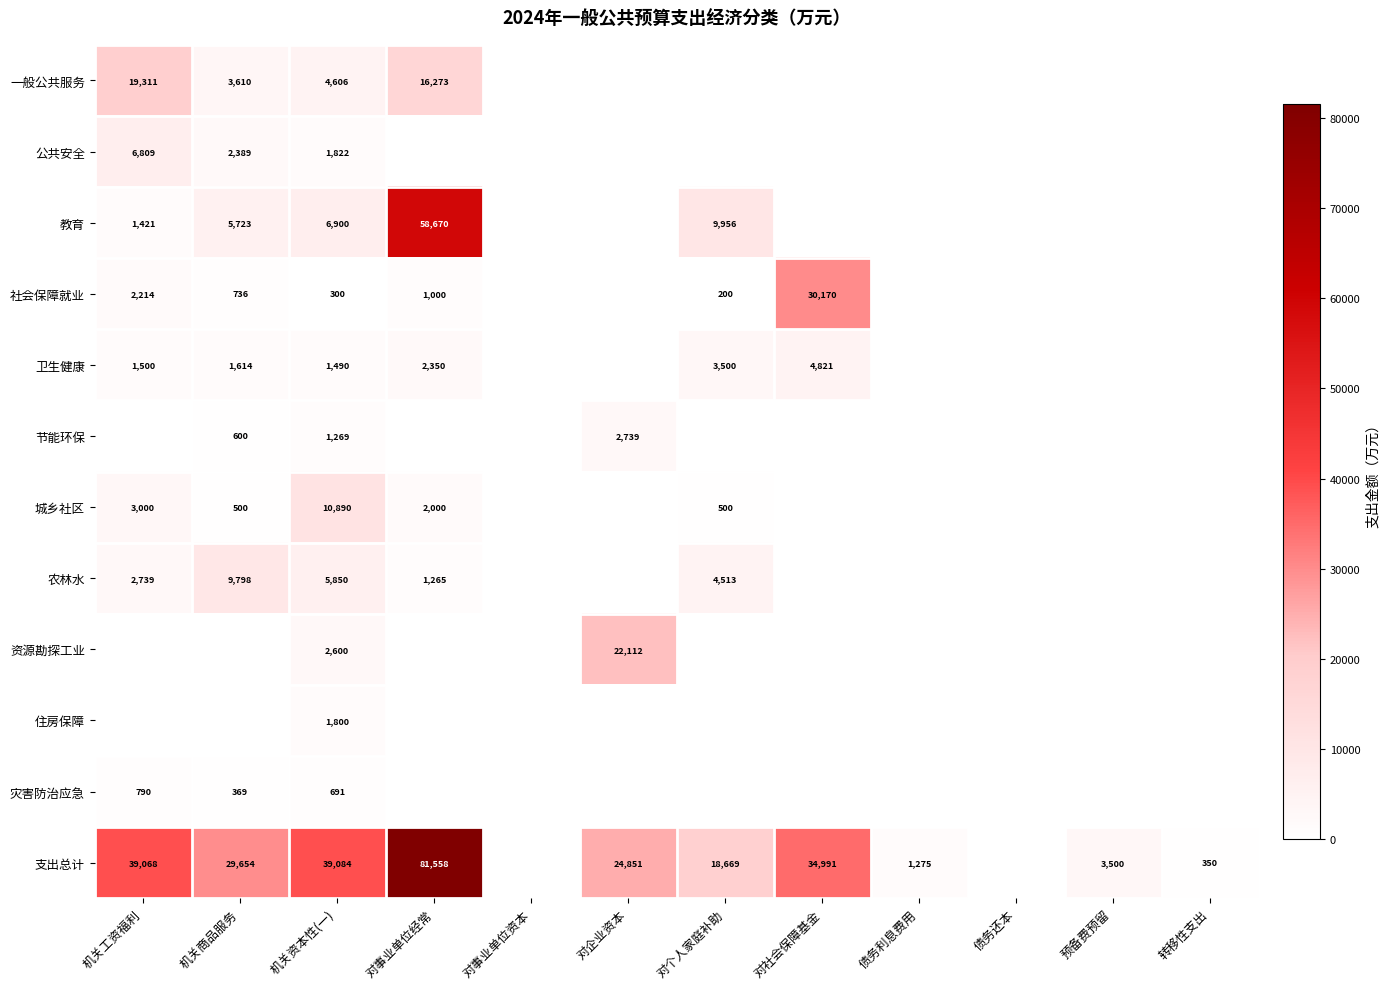

The 支出总计 series shows 60812 at 机关工资福利. True or false?

False